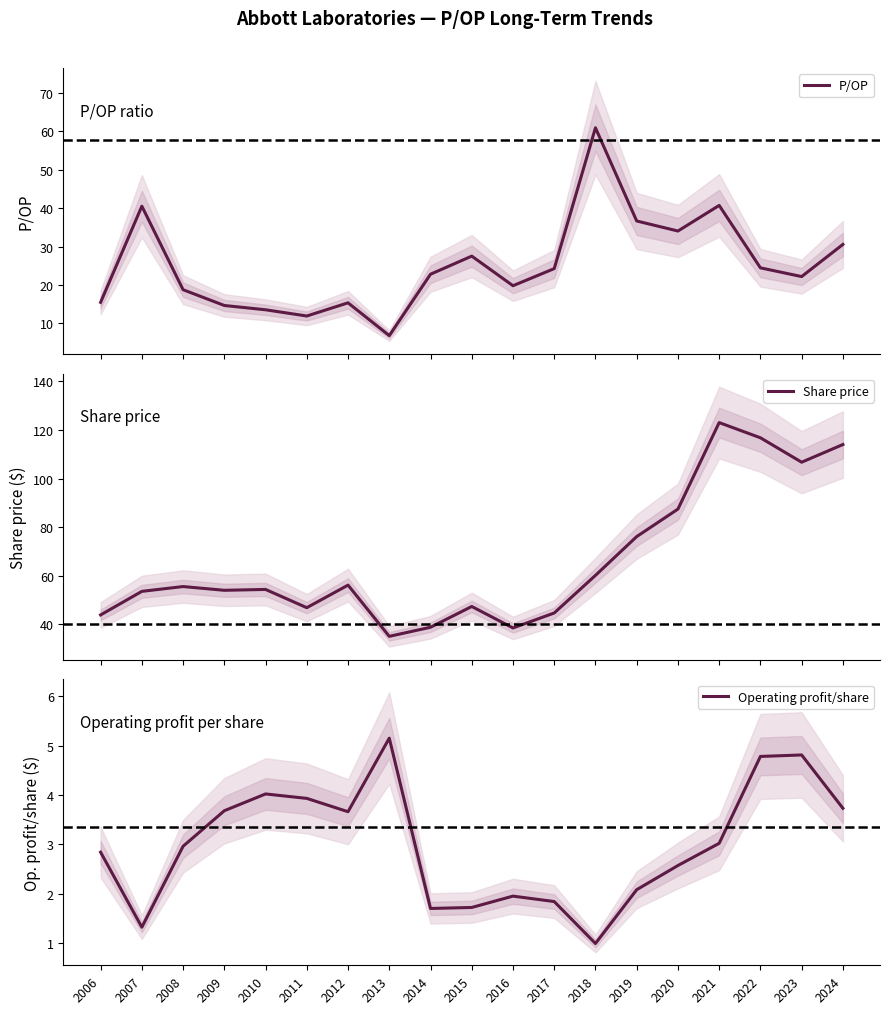

How many data points in P/OP are above 22?

11